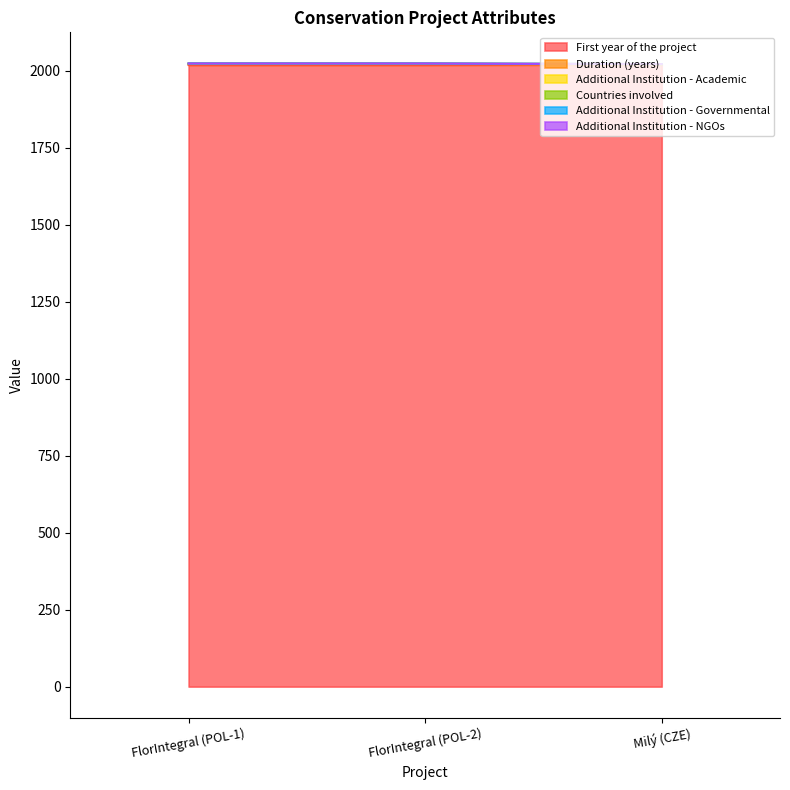

Between FlorIntegral (POL-1) and FlorIntegral (POL-2), which is larger?

FlorIntegral (POL-1)